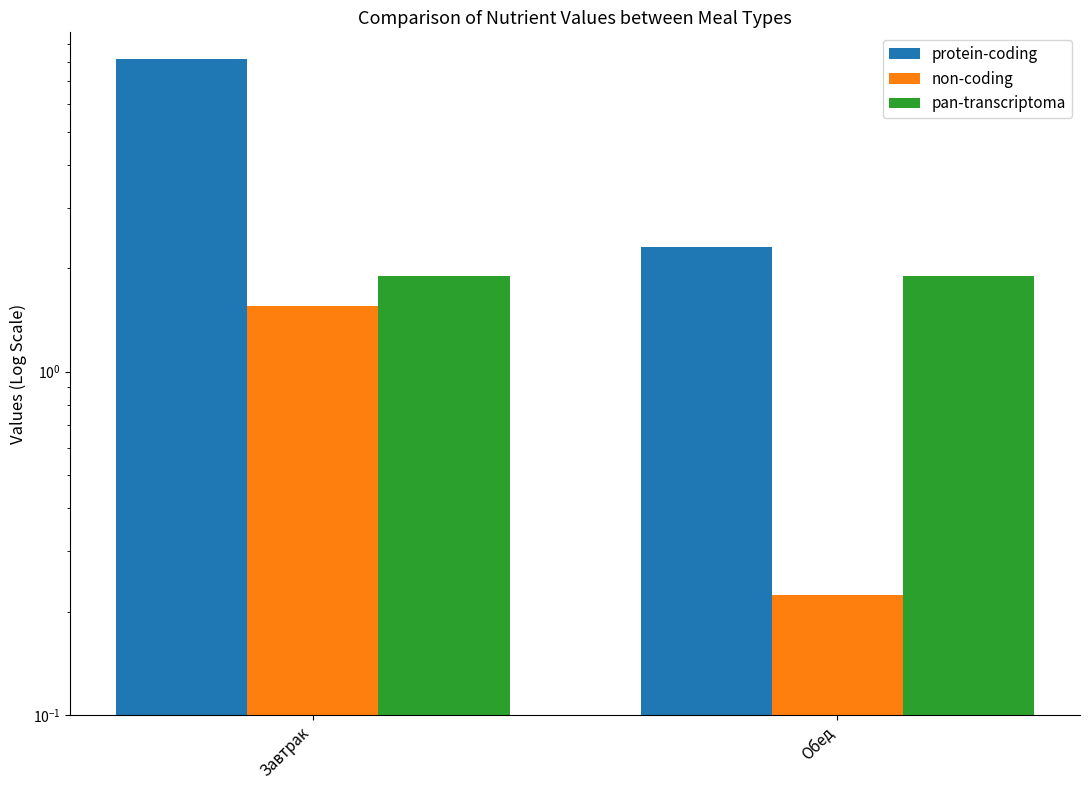

The value of non-coding at Обед is 0.1. True or false?

False